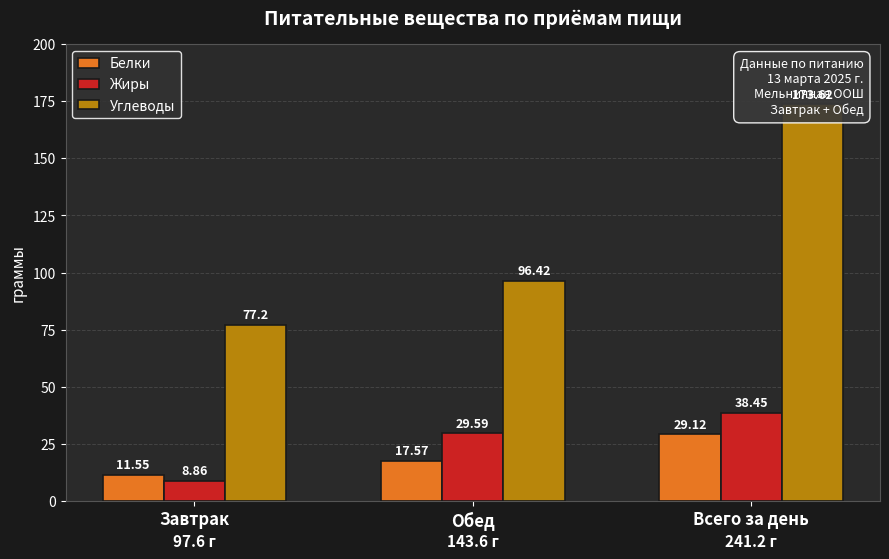

What position from the right is Завтрак?

3